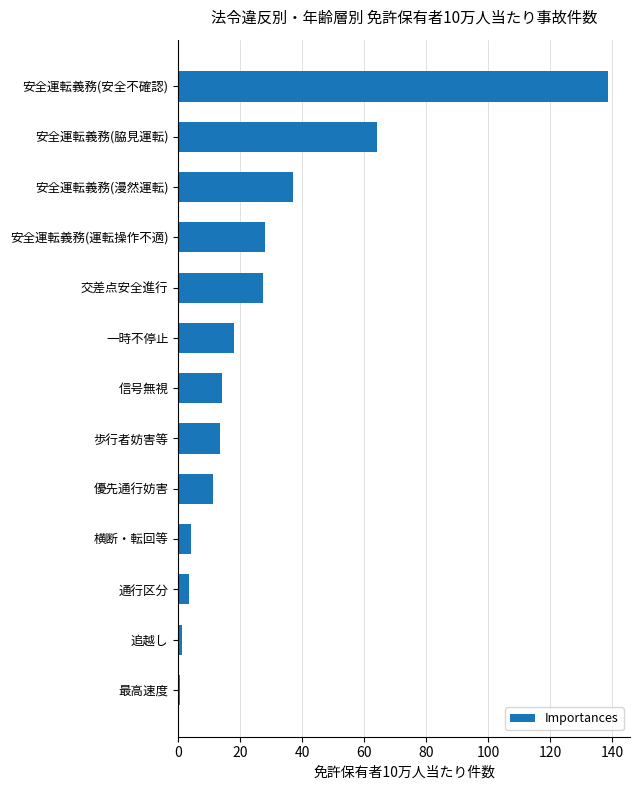

True or false: the data shows 27.5 at 交差点安全進行.

True